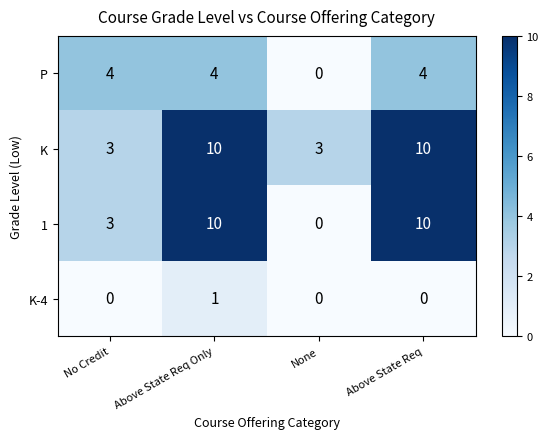

Which series has the largest total across all categories?

K